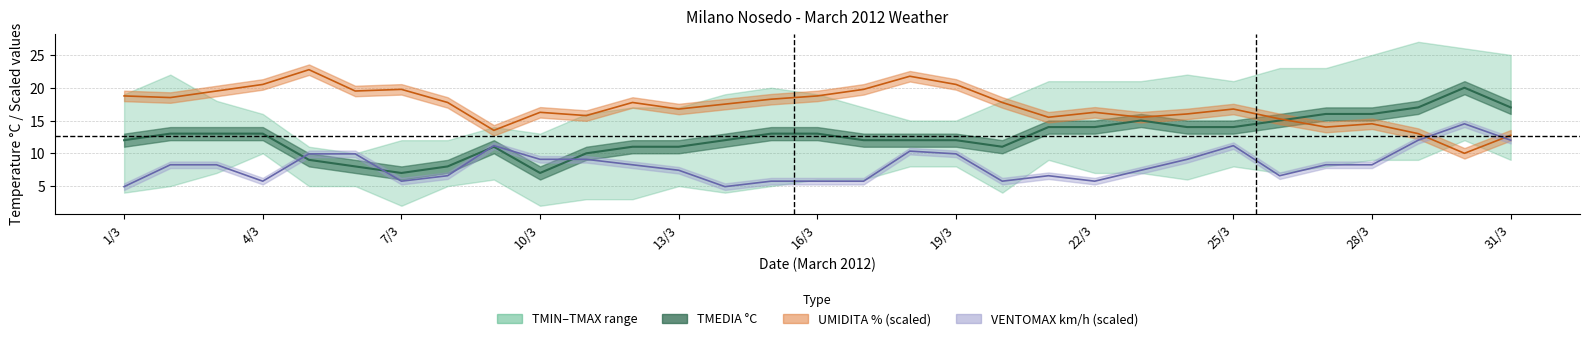

What is the maximum value shown in the chart?

22.8